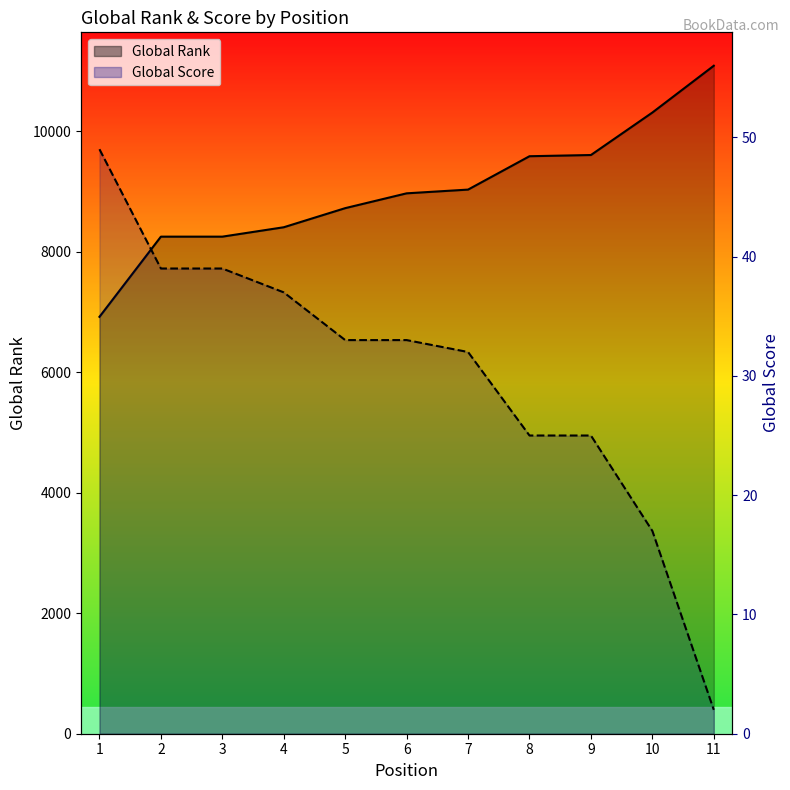

Read the Global Score value at 2.

39